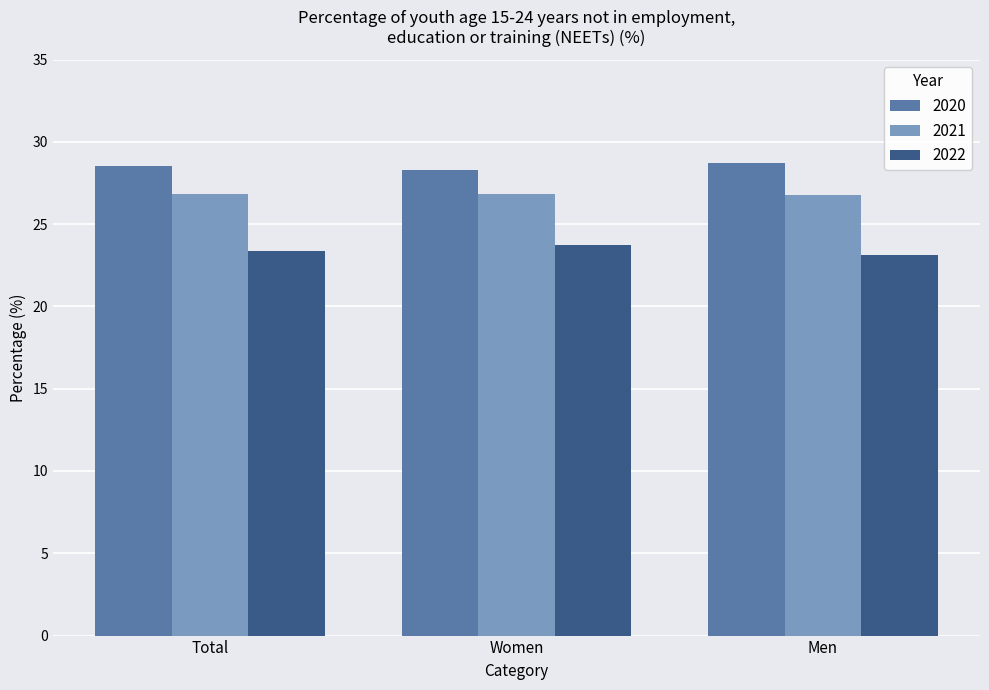

At how many categories does at least one series exceed 24?

3